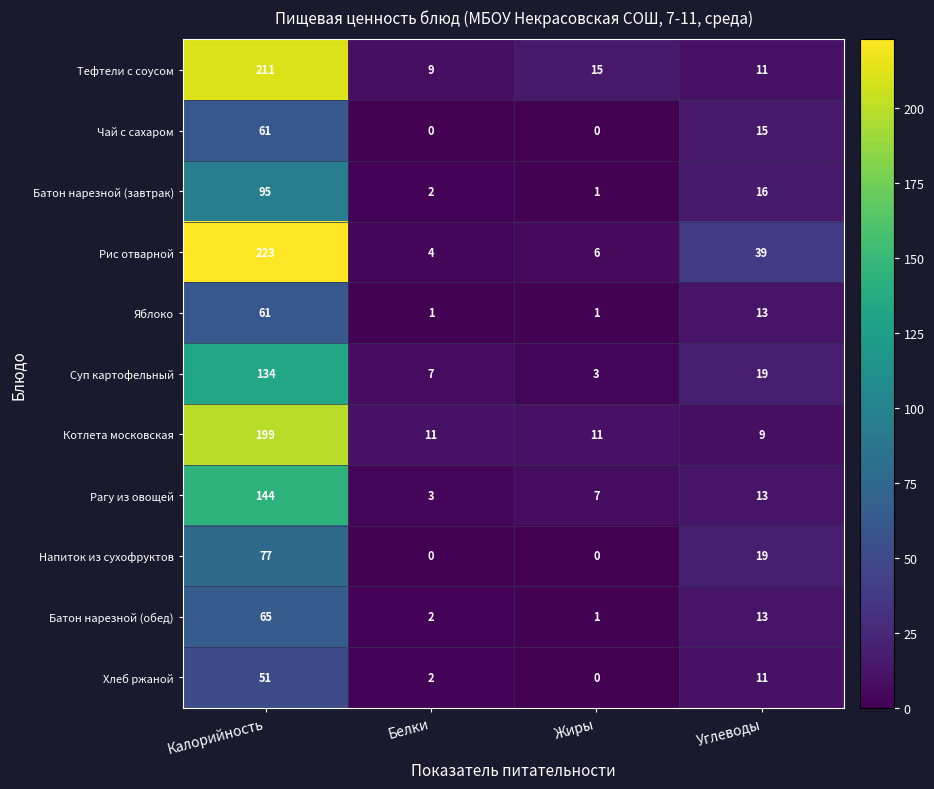

Which category has the lowest value in the Батон нарезной (обед) series?

Жиры